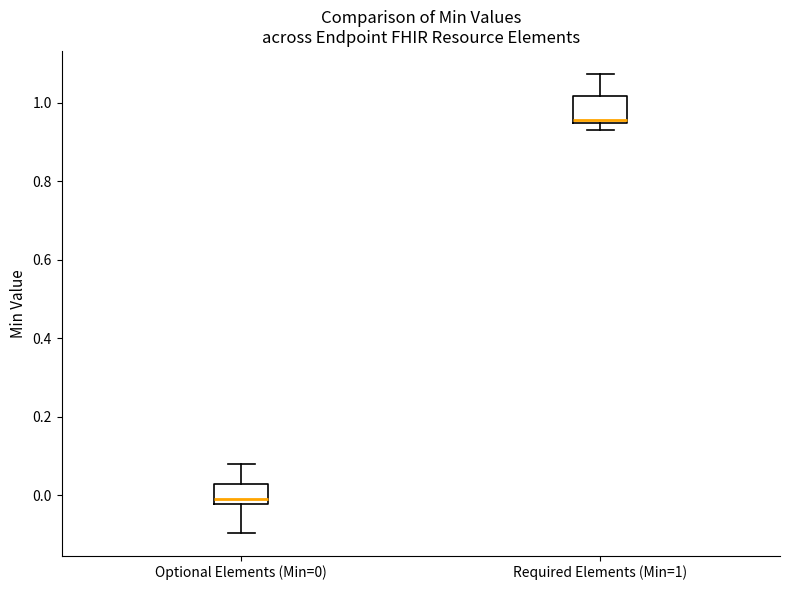

Reading left to right, transcribe this box plot: for each box, give where its median line is, the range the box spans, and where its two whiskers end, as read against the y-axis. The values are not printed on the chart, so give them approximately, as read against the axis.

Optional Elements (Min=0): median 0.00, box -0.02 to 0.02, whiskers -0.10 to 0.08
Required Elements (Min=1): median 0.96, box 0.94 to 1.02, whiskers 0.92 to 1.08